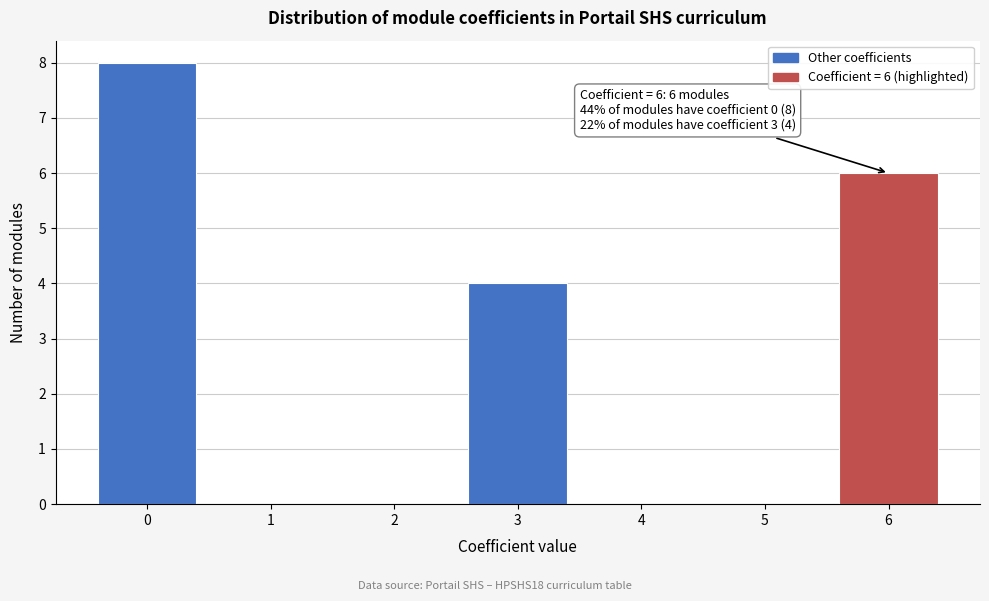

Over which range of the x-axis is the bar tallest?

-0.5 to 0.5